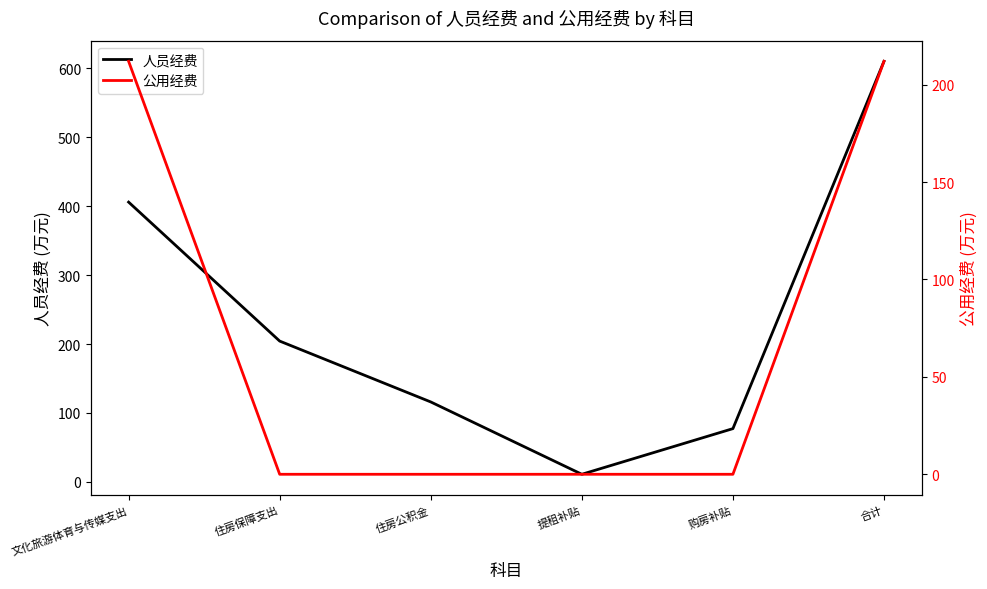

Which series has the widest spread of values?

人员经费